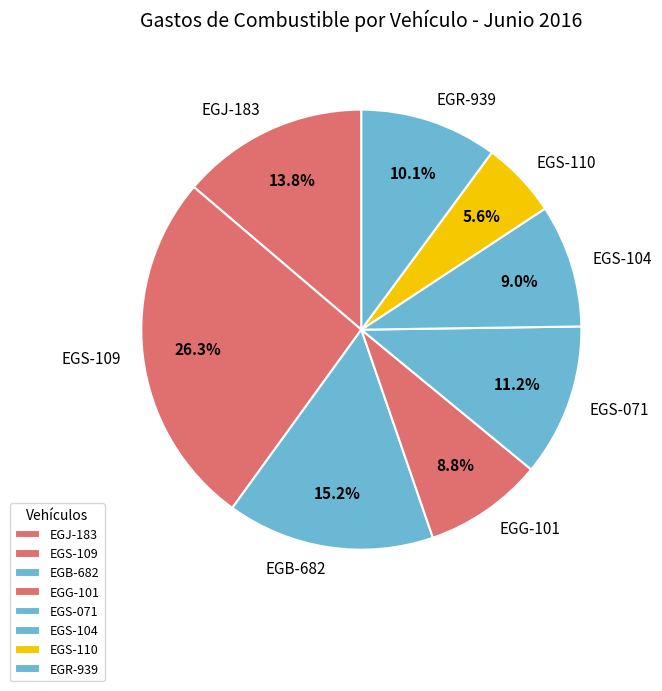

Is there any slice that represents more than half of the pie?

No